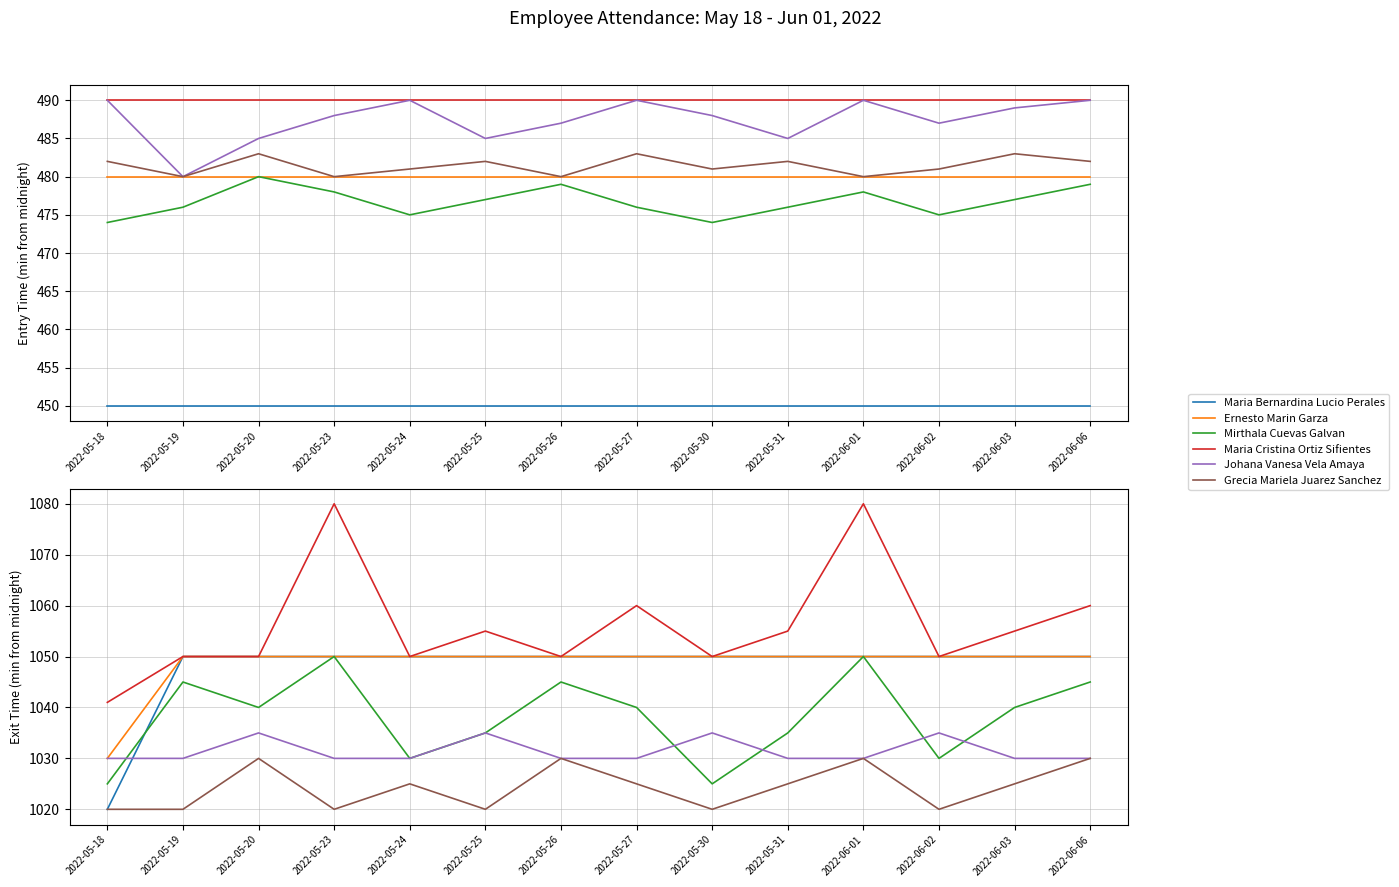

Is the value of Maria Bernardina Lucio Perales at 2022-05-19 greater than the value of Johana Vanesa Vela Amaya at 2022-05-30?

Yes